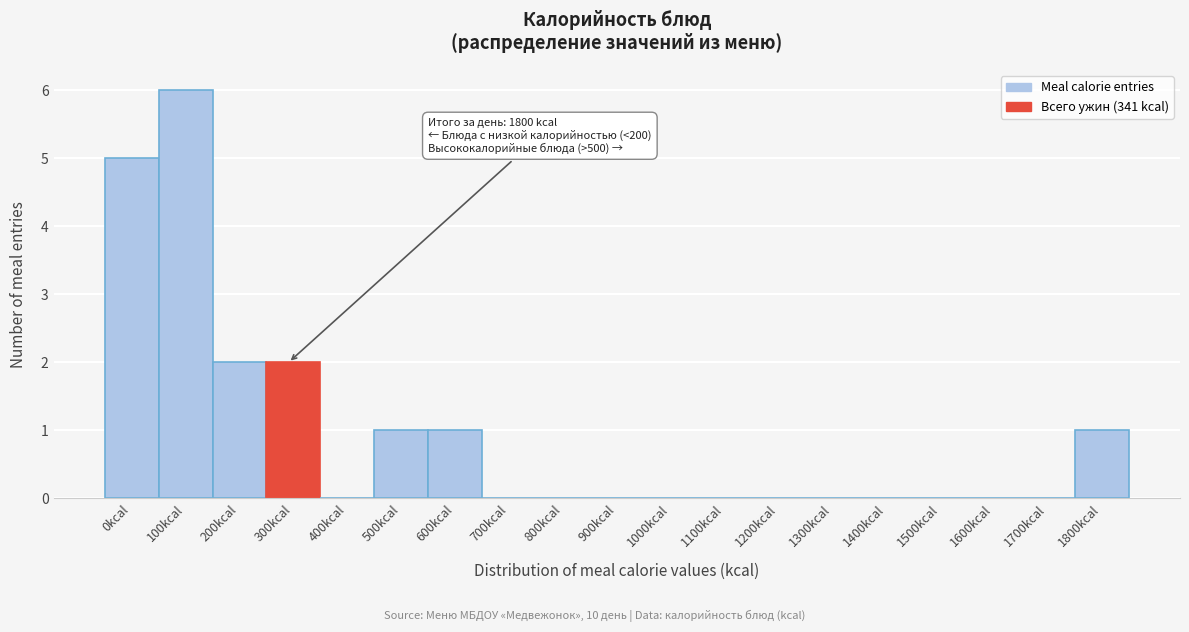

Reading right to left, extract all data points from this chart.

1800kcal=1	1700kcal=0	1600kcal=0	1500kcal=0	1400kcal=0	1300kcal=0	1200kcal=0	1100kcal=0	1000kcal=0	900kcal=0	800kcal=0	700kcal=0	600kcal=1	500kcal=1	400kcal=0	300kcal=2	200kcal=2	100kcal=6	0kcal=5